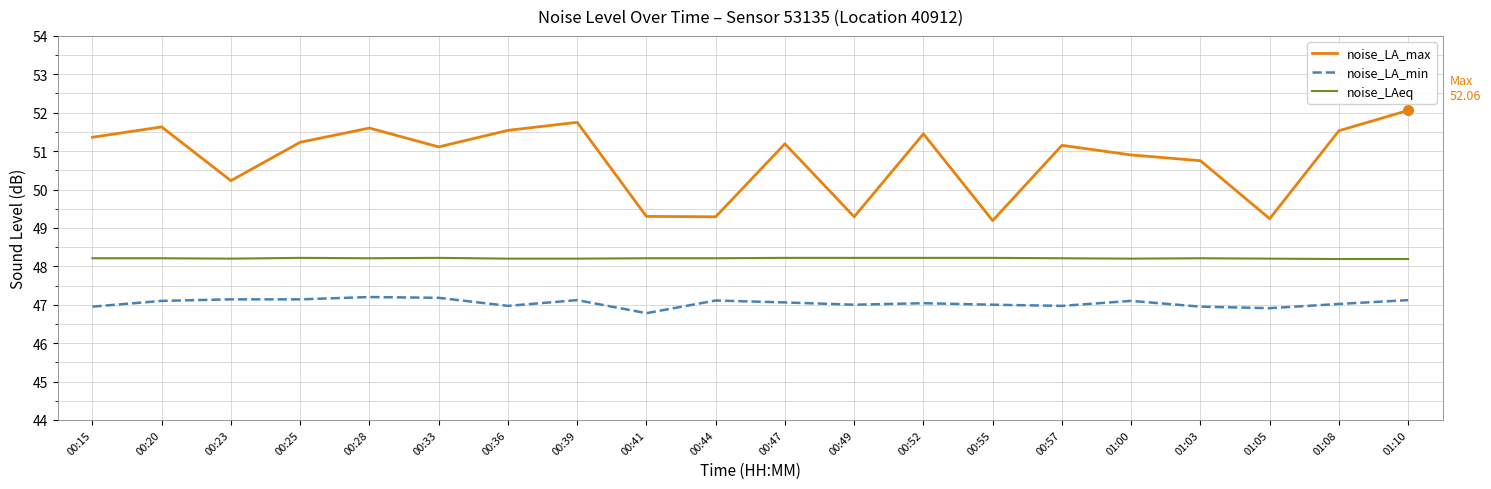

Rank the series at 00:44 from lowest to highest value.

noise_LA_min, noise_LAeq, noise_LA_max